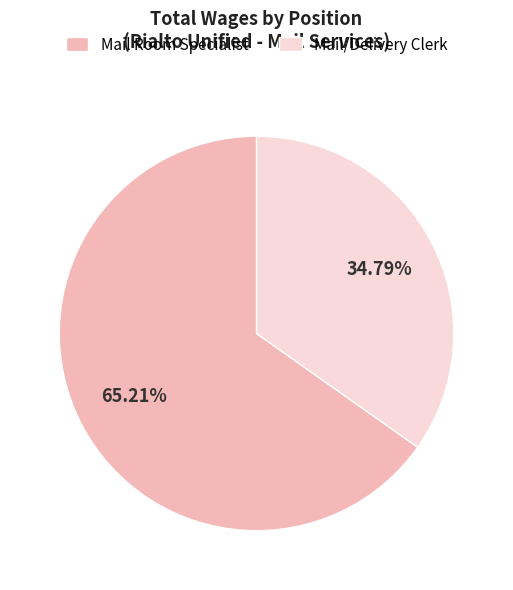

What is the smallest slice in the pie chart?

Mail/Delivery Clerk